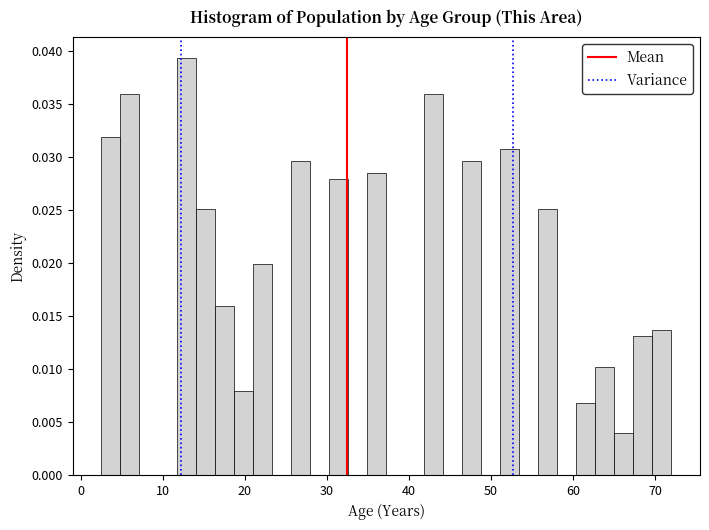

Around what value on the x-axis is the tallest bar? Give the approximate position of its centre, as read against the axis.

13